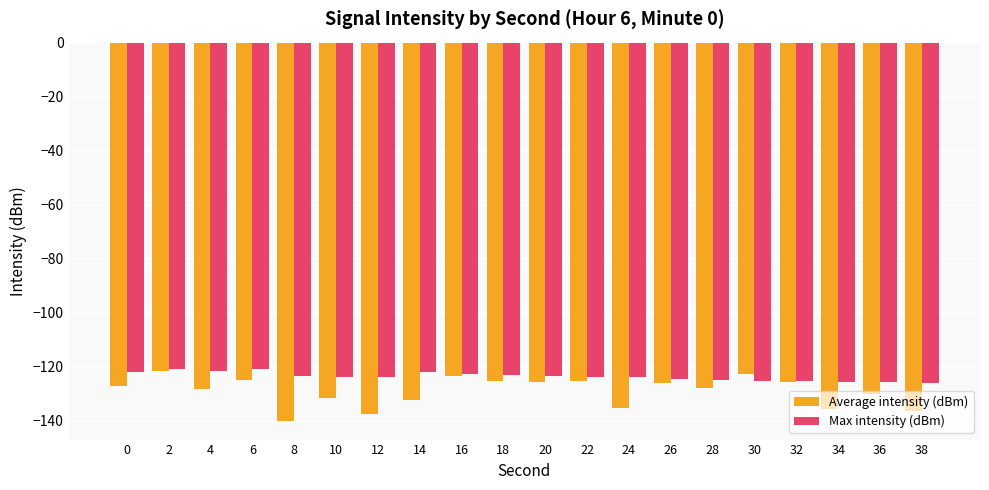

What is the minimum value shown in the chart?

-140.0